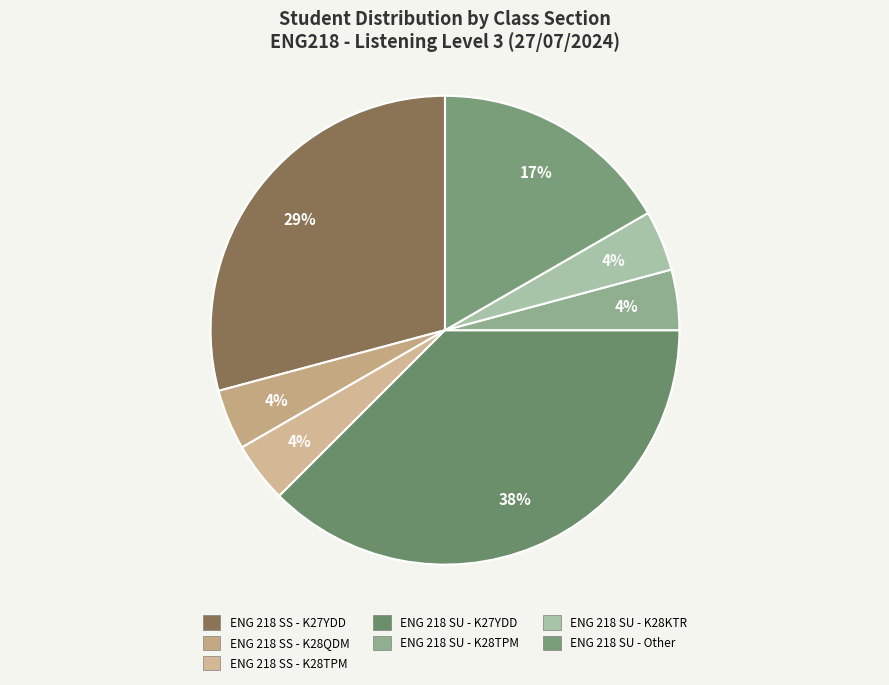

What is the largest slice in the pie chart?

ENG 218 SU